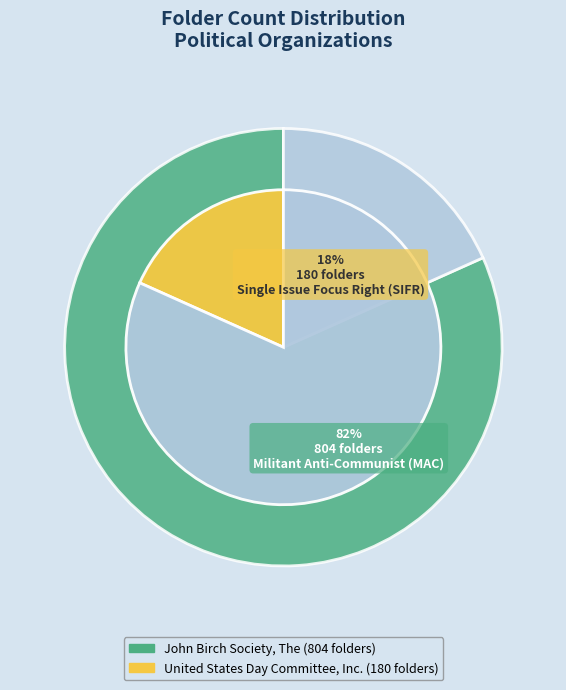

What is the majority slice?

John Birch Society, The